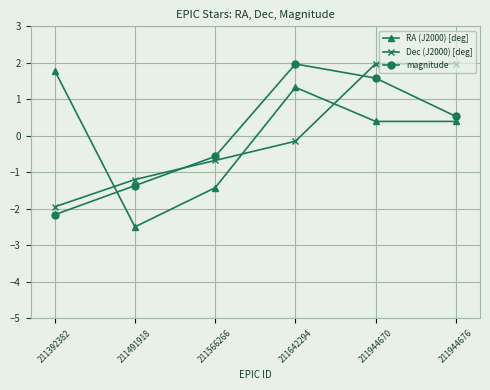

What is the minimum value for Dec (J2000) [deg]?

-1.9